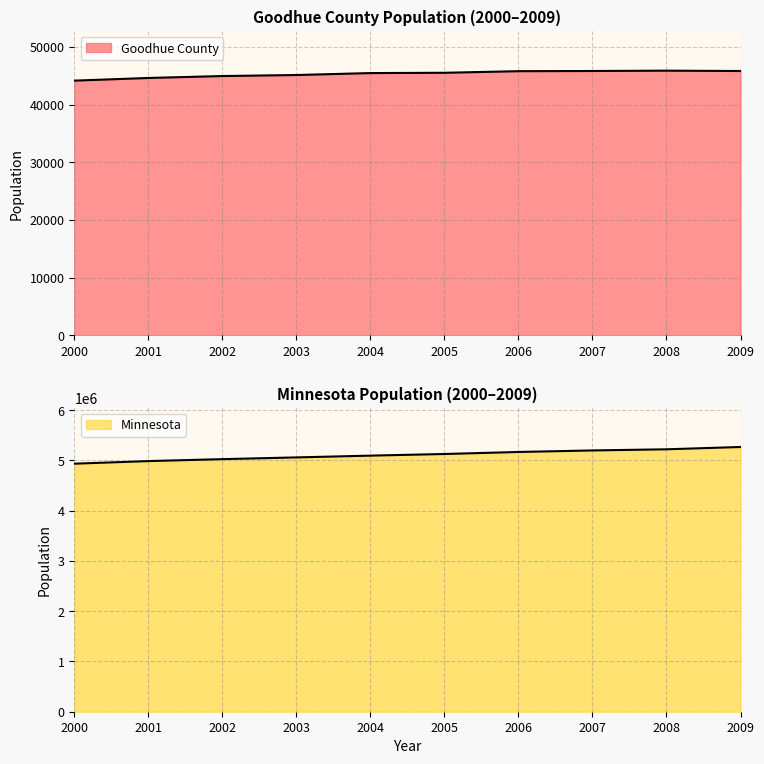

Which series has the widest spread of values?

Minnesota